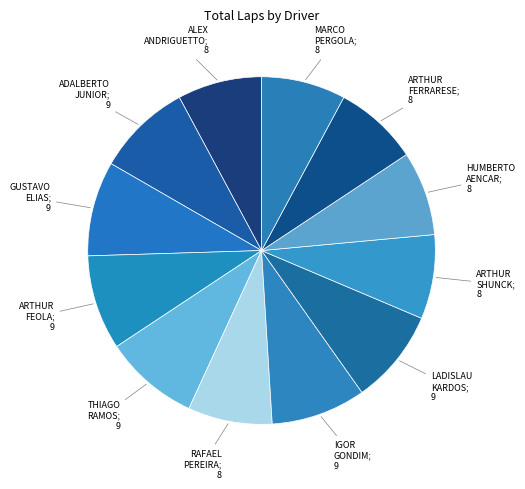

How many segments does this pie chart have?

12